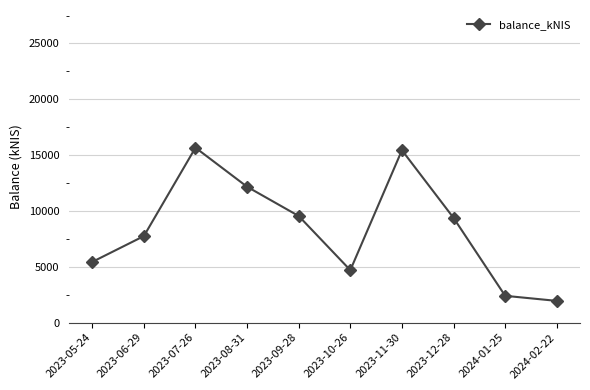

What is the change in value from 2023-05-24 to 2024-01-25?

-3036.5